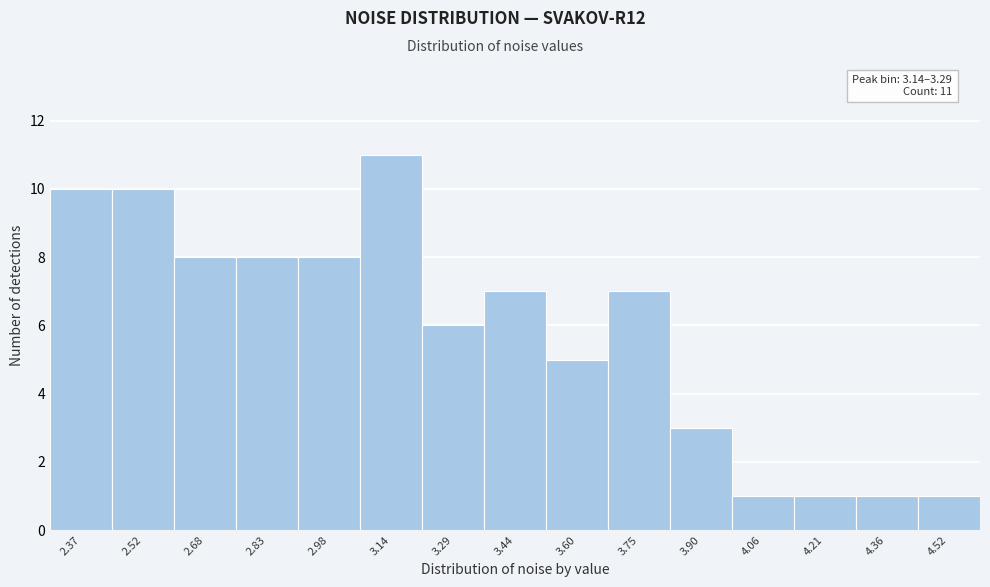

Reading left to right, transcribe all the data shown in this chart.

2.37=10	2.52=10	2.68=8	2.83=8	2.98=8	3.14=11	3.29=6	3.44=7	3.60=5	3.75=7	3.90=3	4.06=1	4.21=1	4.36=1	4.52=1